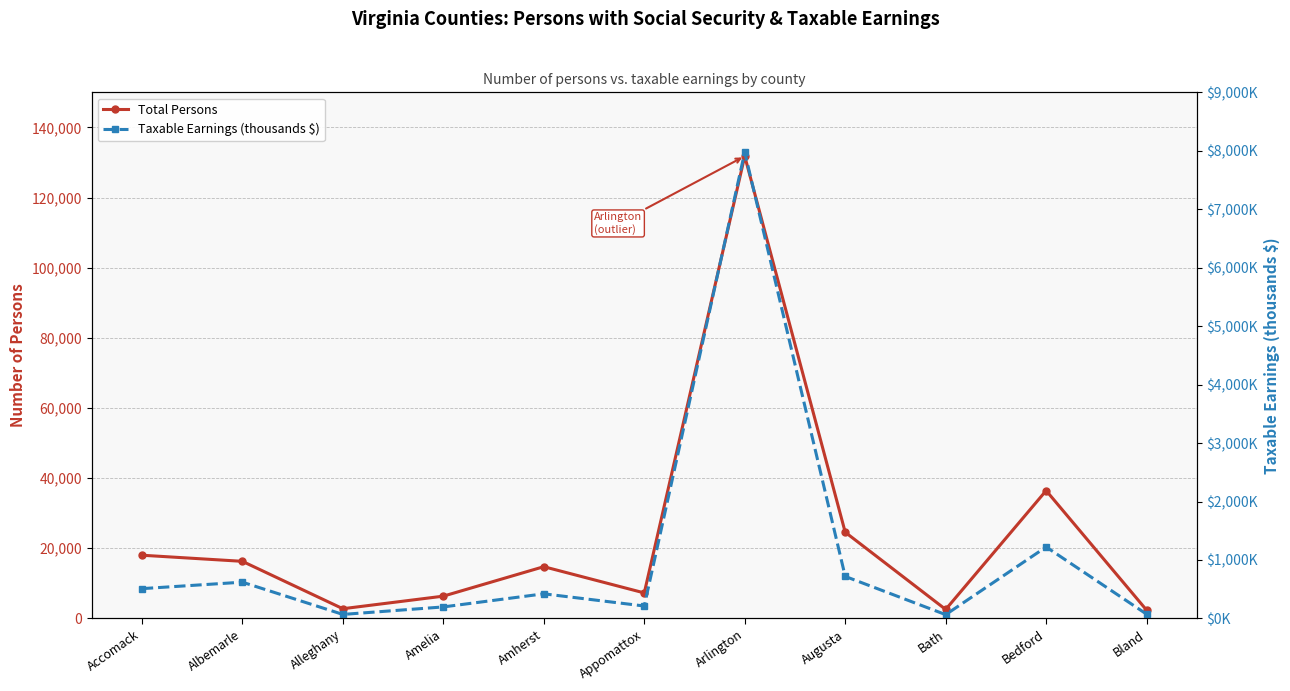

How many data points in Total Persons are above 14750?

5